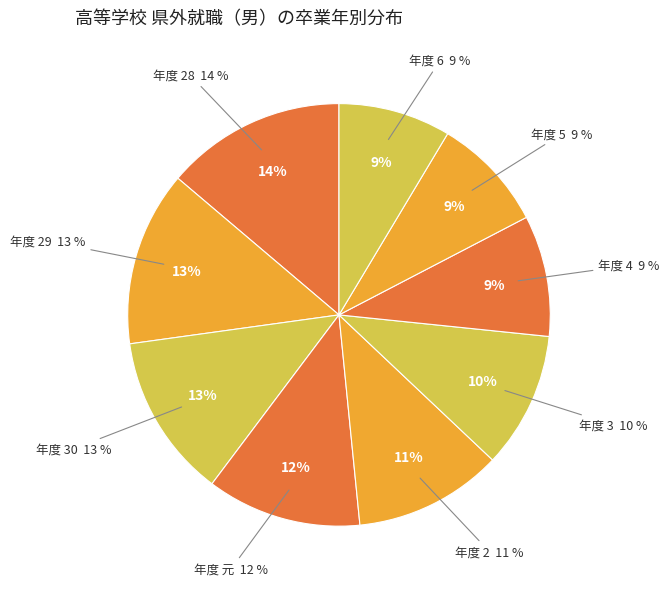

What is the ratio of the value at 2 to the value at 4?

1.2